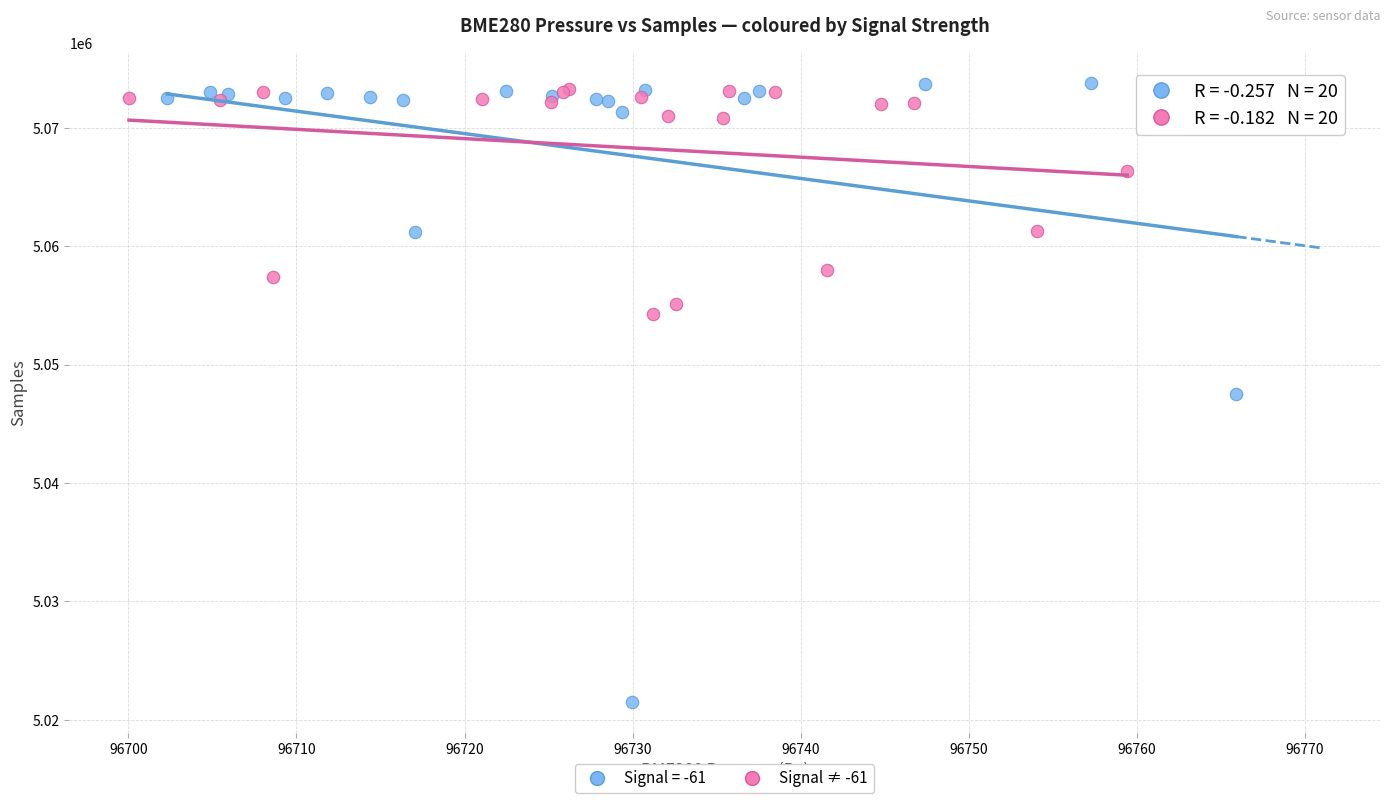

Which series reaches the minimum Y coordinate?

Signal = -61